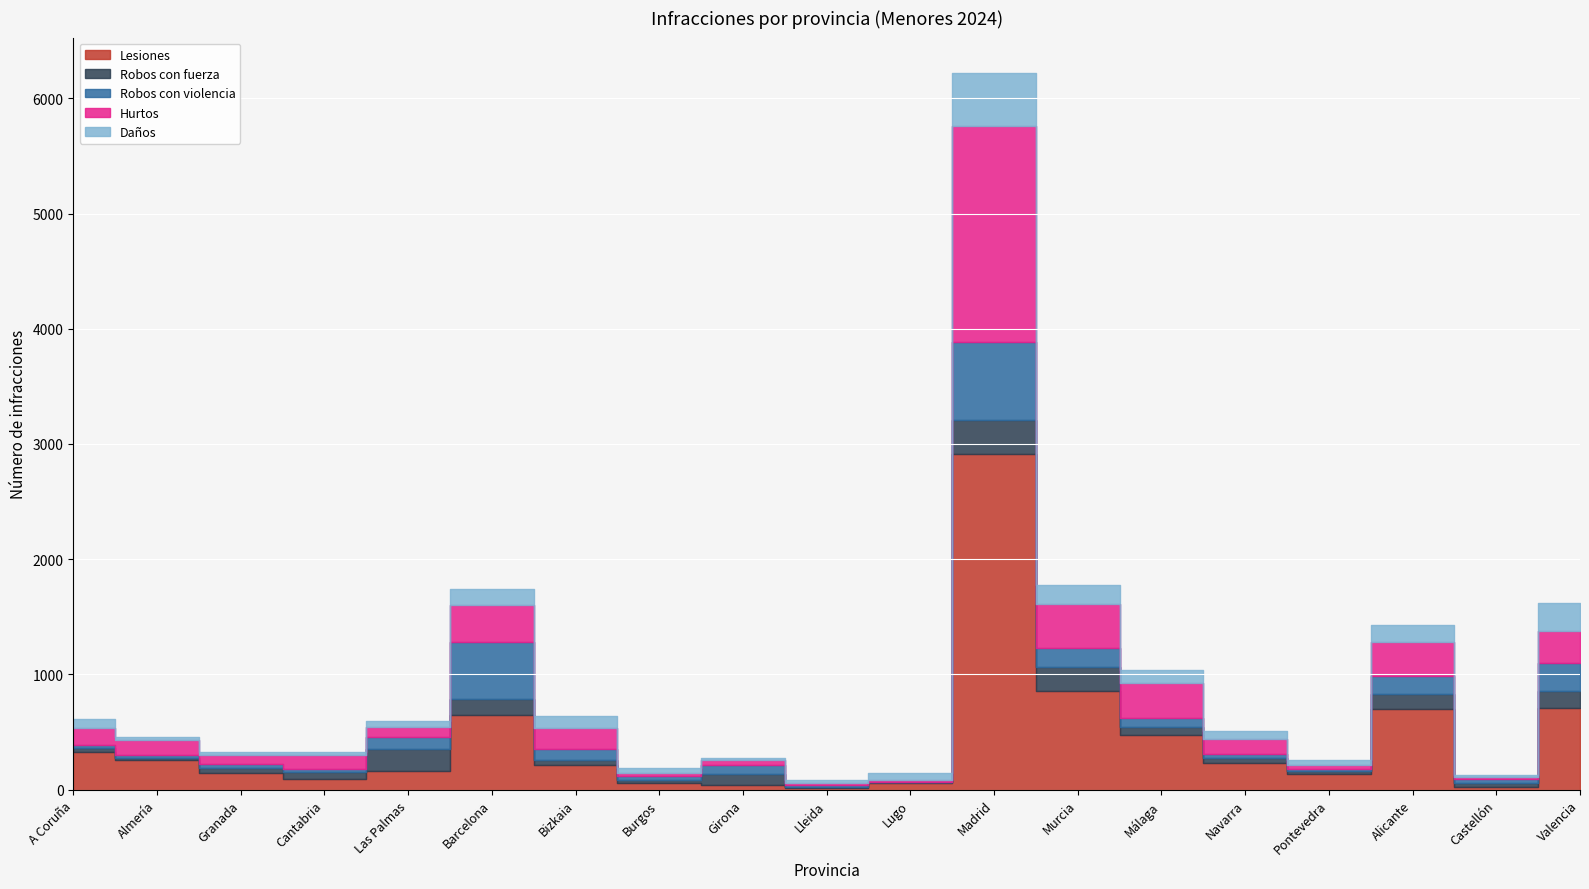

What is the maximum value shown in the chart?

2910